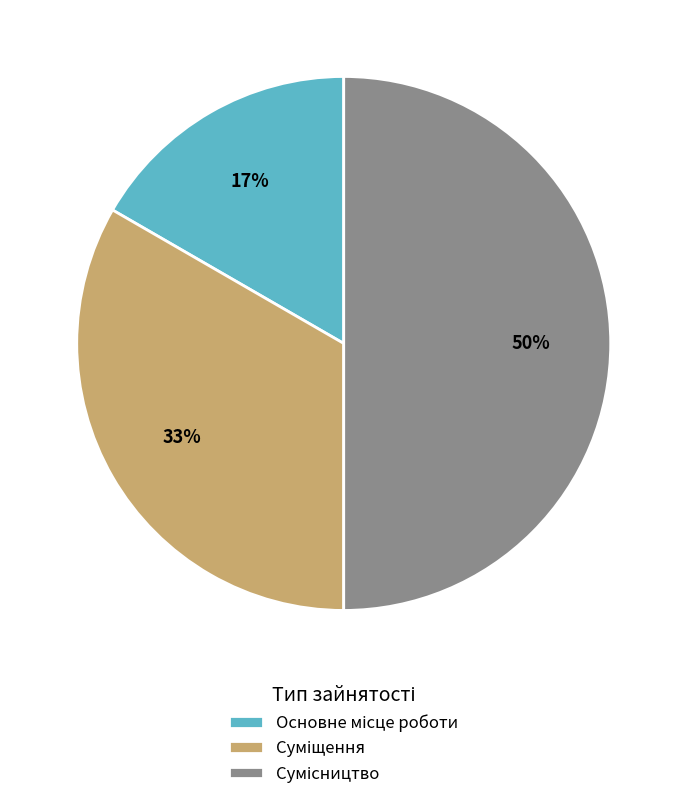

To the nearest percent, what is the difference between the largest and smallest slice percentages?

33%